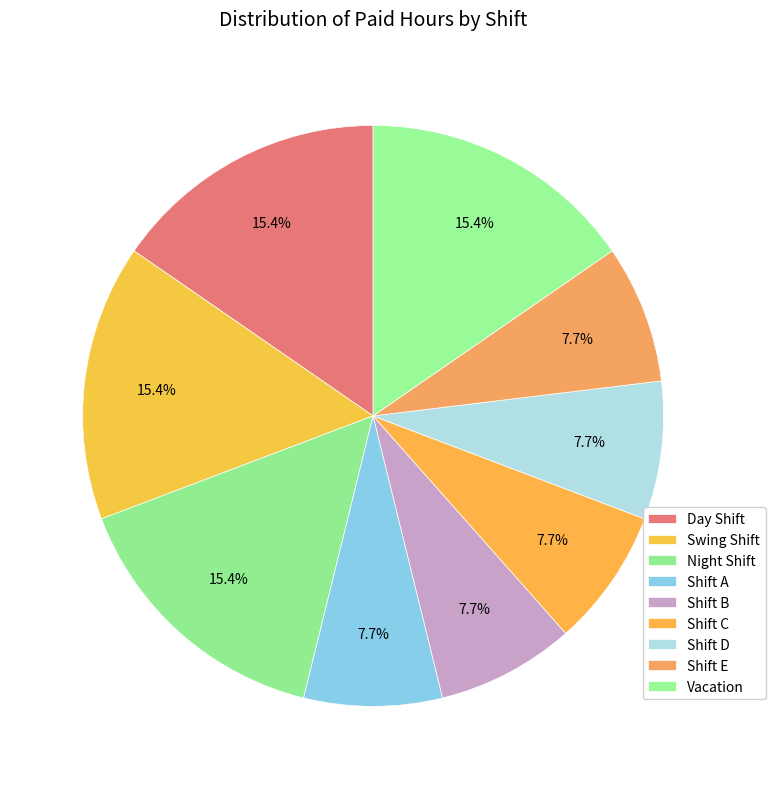

Count the number of slices in the pie.

9